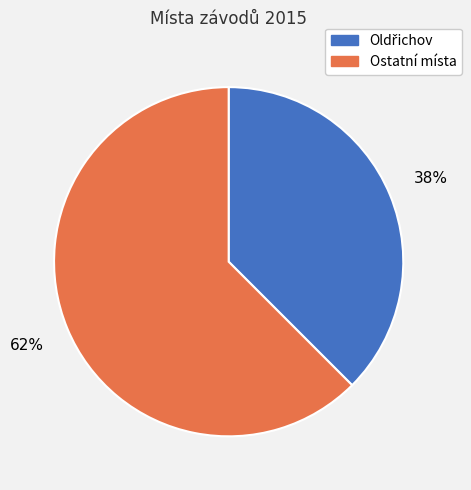

Does any single category account for the majority?

Yes